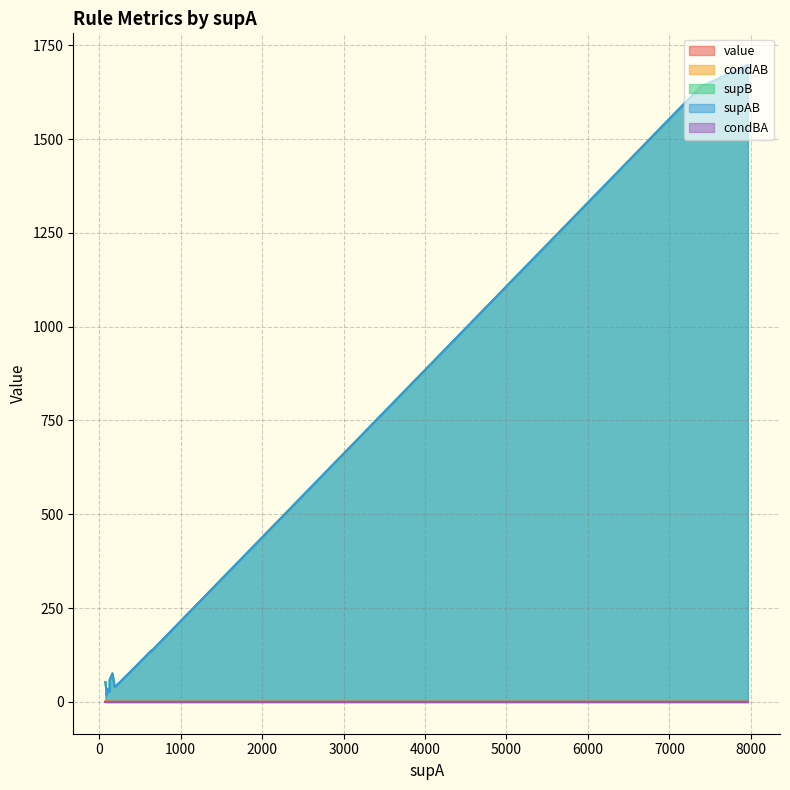

List the series in order of their peak value, lowest first.

condAB, value, condBA, supB, supAB